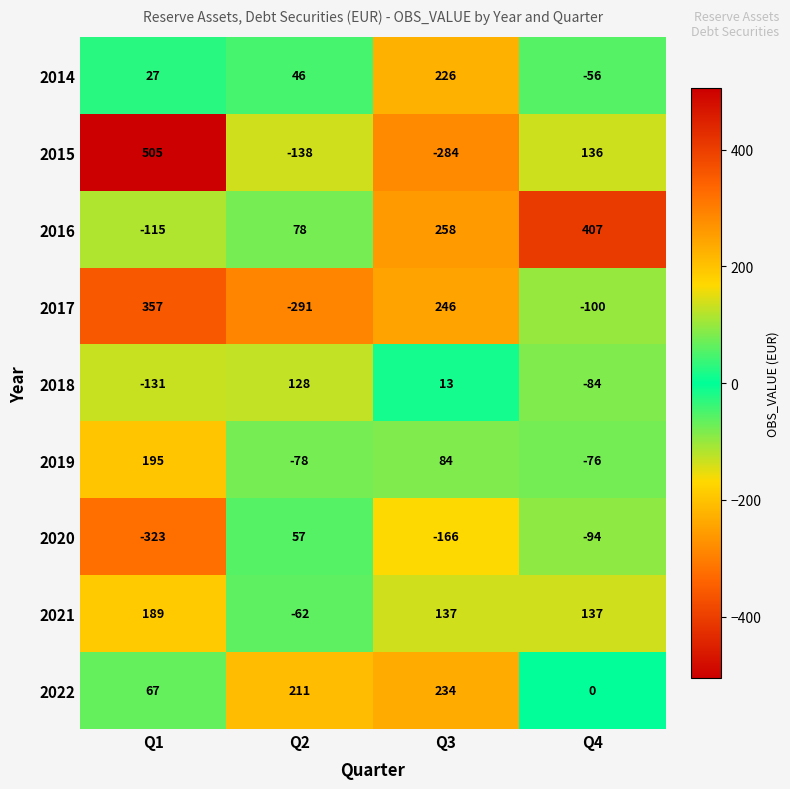

What is the spread (max minus min) of values at Q1?

828